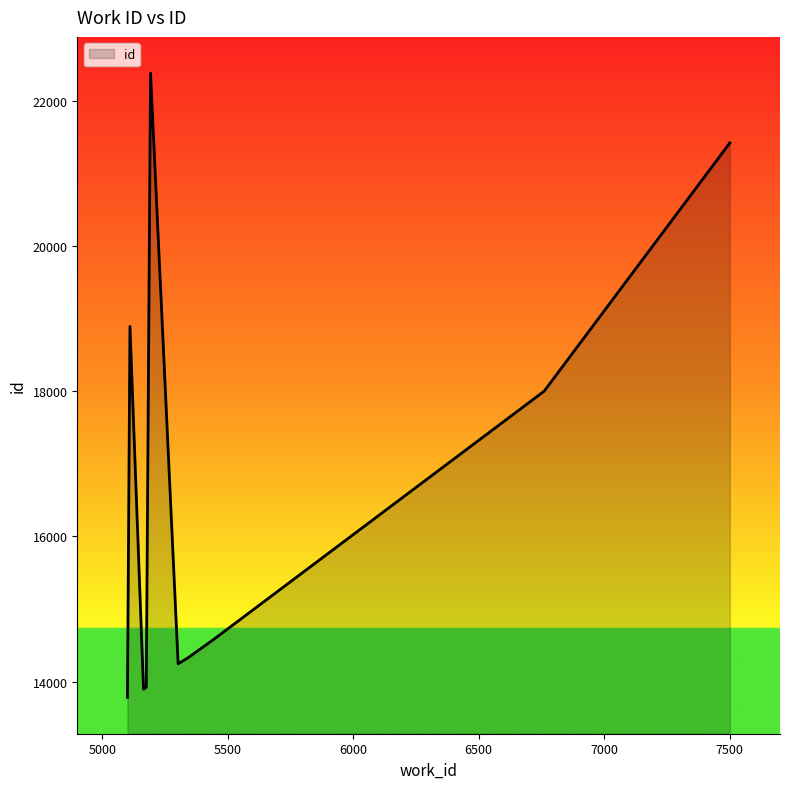

How many lines are shown in the chart?

1